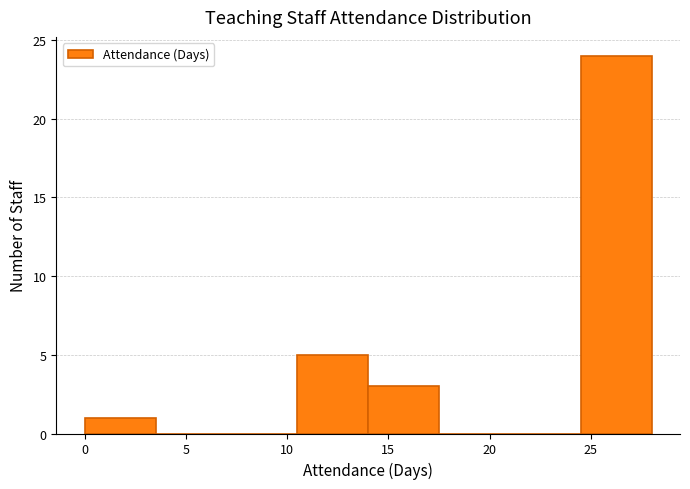

Reading left to right, transcribe this chart: for each bar, give the range it covers on the x-axis and its height. The values are not printed on the chart, so give them approximately, as read against the axis.

0.0 to 3.5: 1
3.5 to 7.0: 0
7.0 to 10.5: 0
10.5 to 14.0: 5
14.0 to 17.5: 3
17.5 to 21.0: 0
21.0 to 24.5: 0
24.5 to 28.0: 24